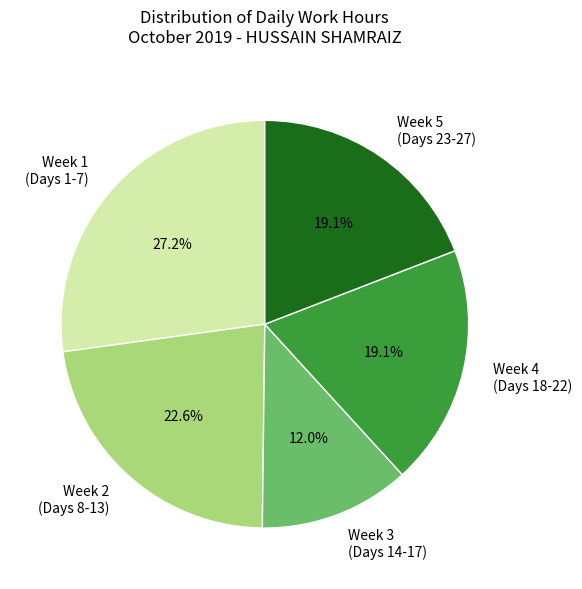

Count the number of slices in the pie.

5